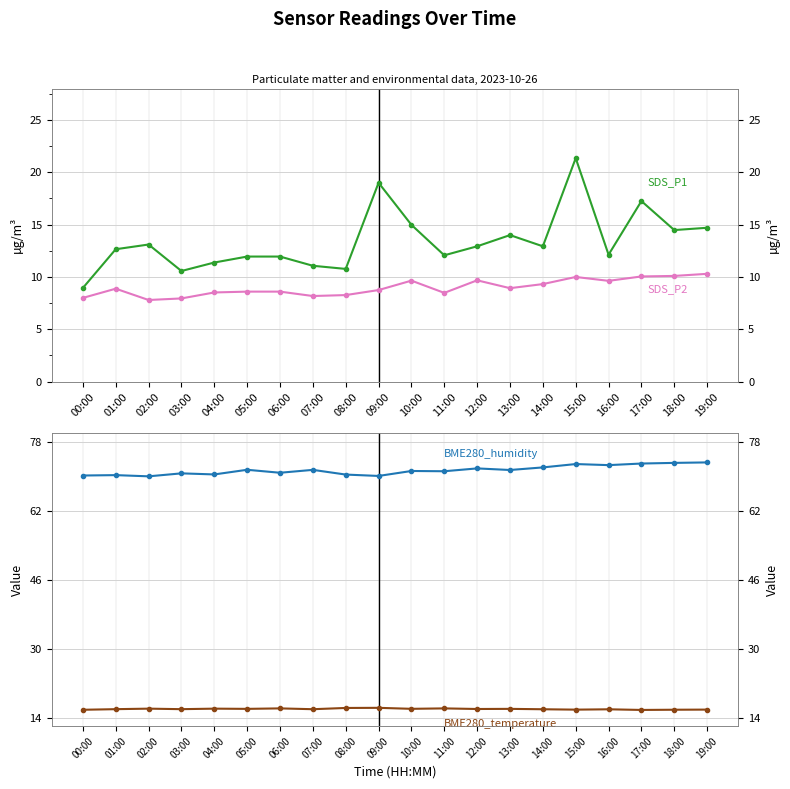

Is the value of SDS_P2 at 03:00 greater than the value of SDS_P1 at 15:00?

No